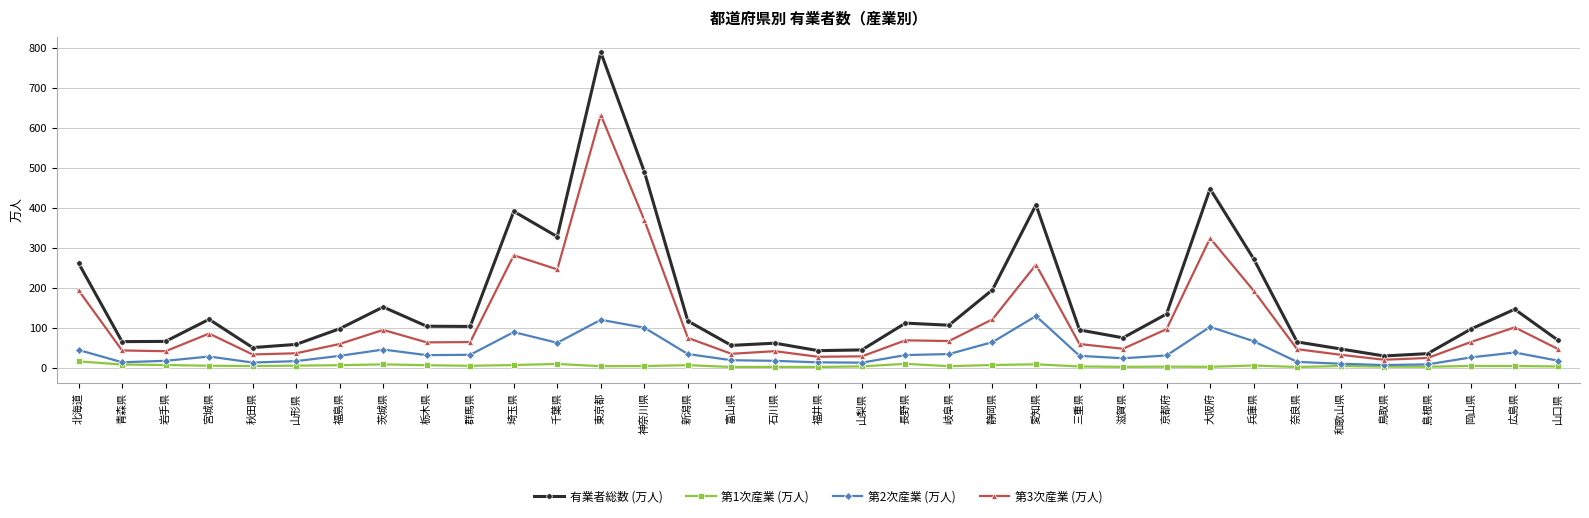

Which series has the largest range (max minus min)?

有業者総数 (万人)